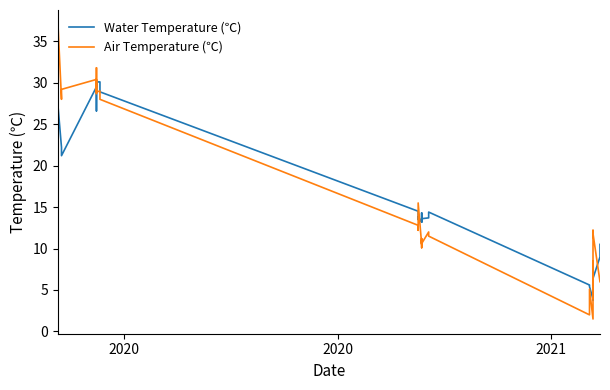

List the series in order of their peak value, highest first.

Air Temperature (℃), Water Temperature (℃)